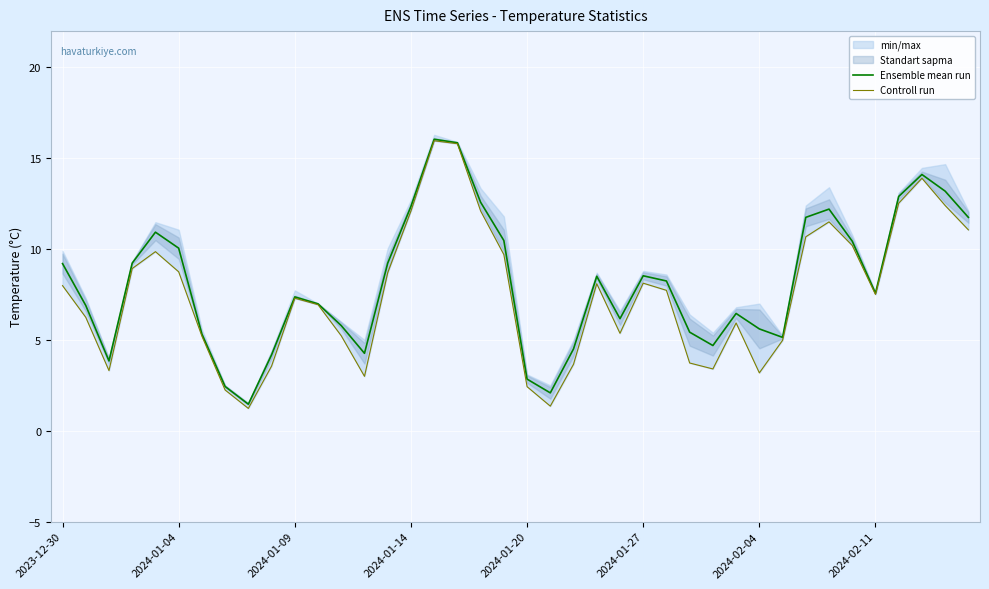

The value of Ensemble mean run at 2023-12-30 is 9.2. True or false?

True